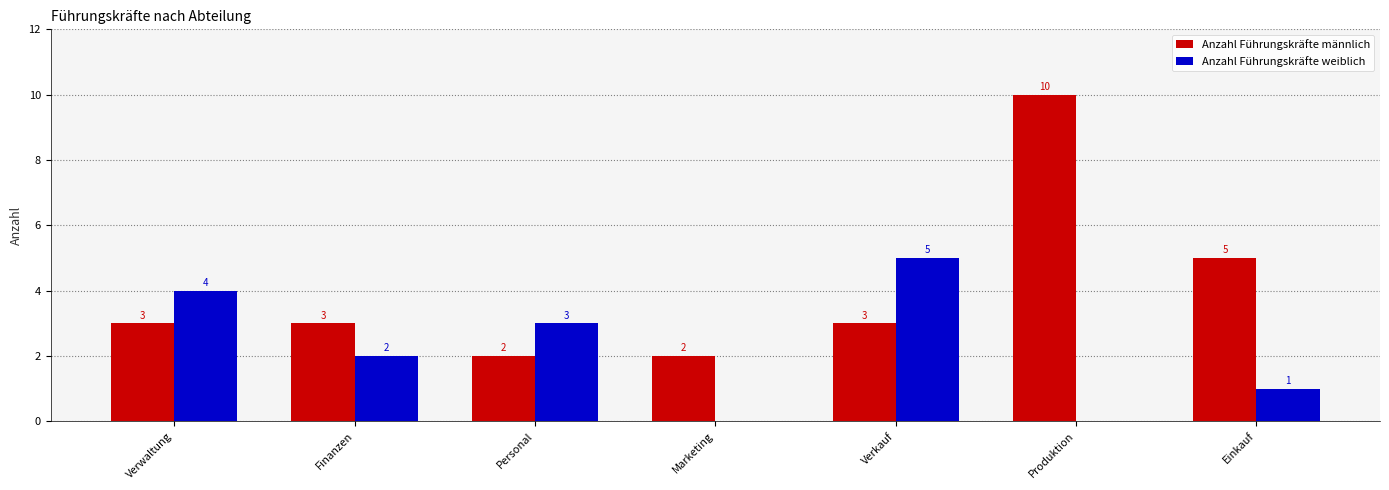

Where does the Anzahl Führungskräfte weiblich series first go above 2?

Verwaltung